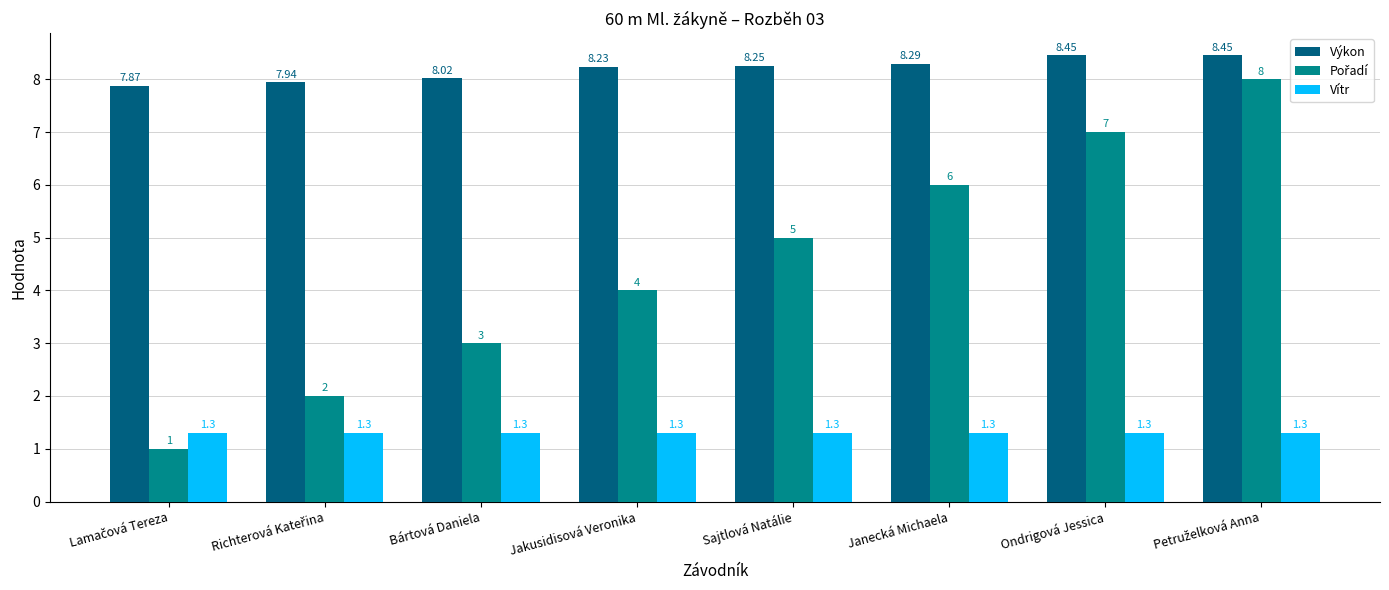

How many groups of bars are there?

8